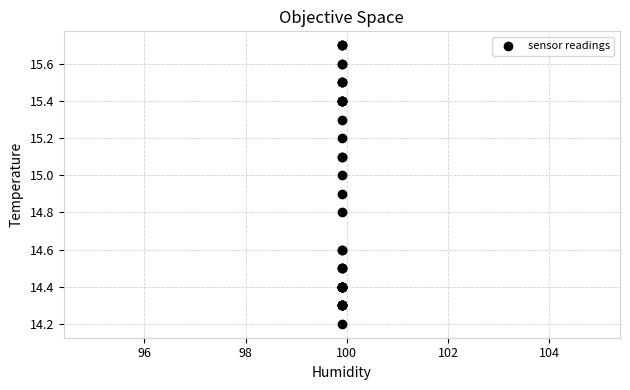

What Y value in the scatter plot is closest to 14?

14.2